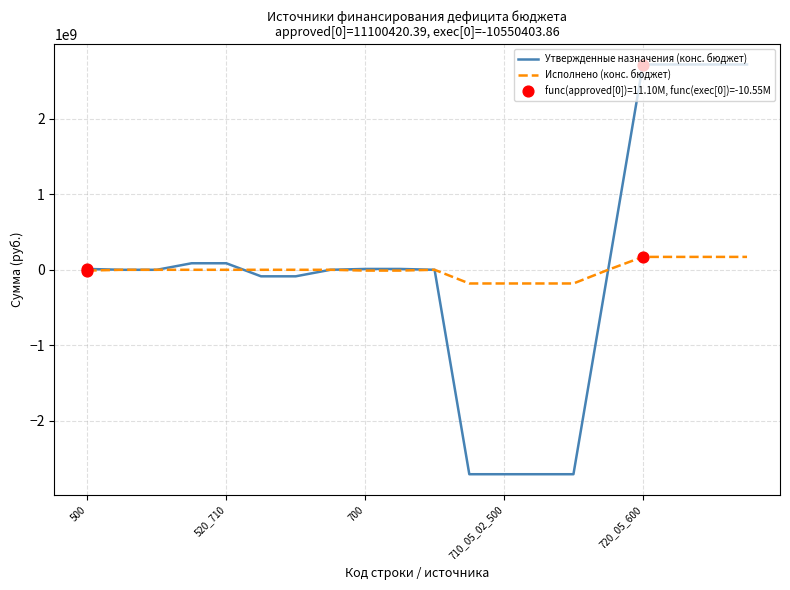

What is the minimum value shown in the chart?

-2709830079.6